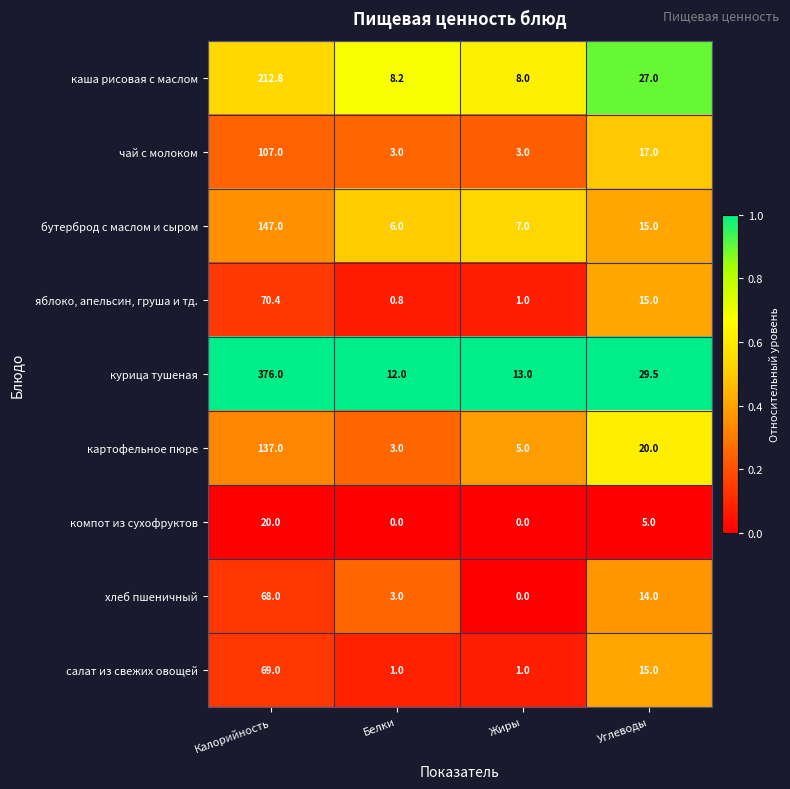

The каша рисовая с маслом series shows 212.8 at Калорийность. True or false?

True